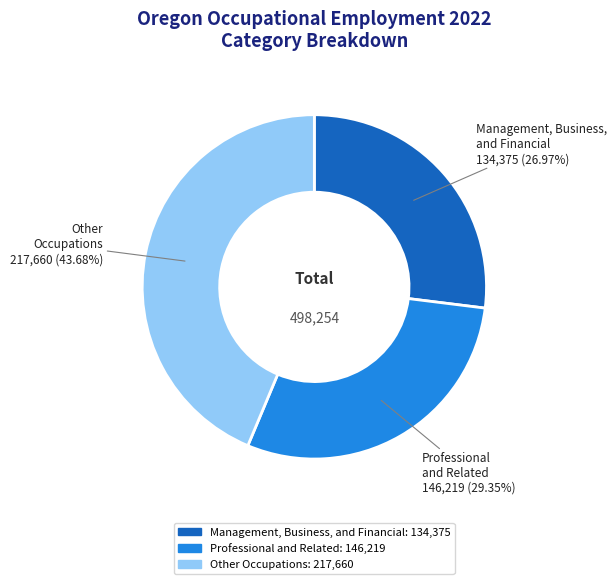

Rank the categories by value from highest to lowest.

Other Occupations, Professional and Related, Management, Business, and Financial